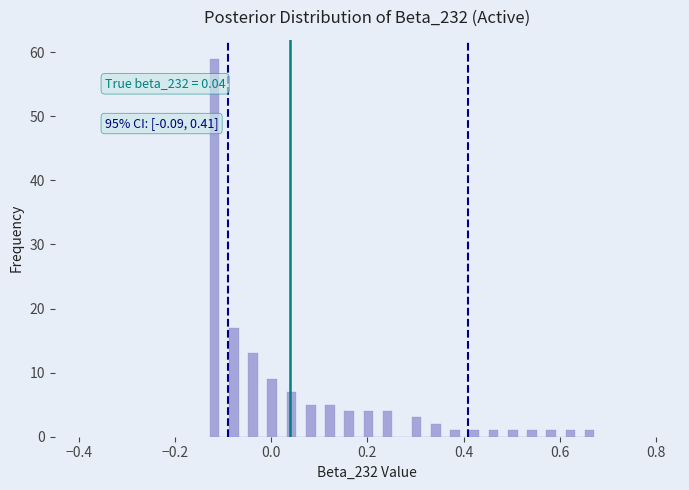

Around what value on the x-axis is the tallest bar? Give the approximate position of its centre, as read against the axis.

-0.12